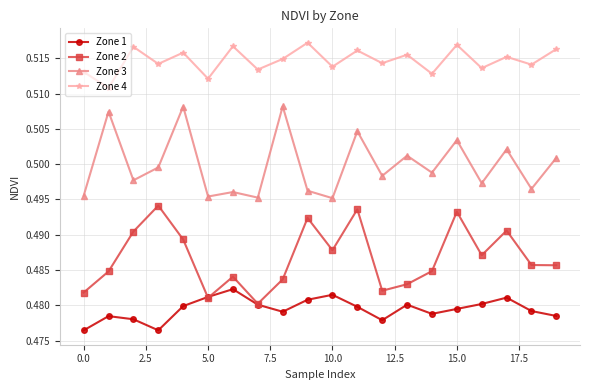

True or false: Zone 2 and Zone 3 cross at least once.

False